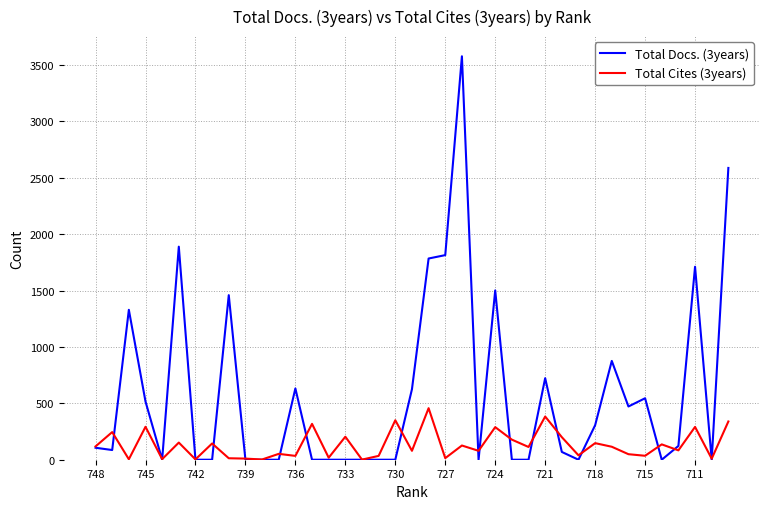

Rank the series by their average value, from highest to lowest.

Total Docs. (3years), Total Cites (3years)